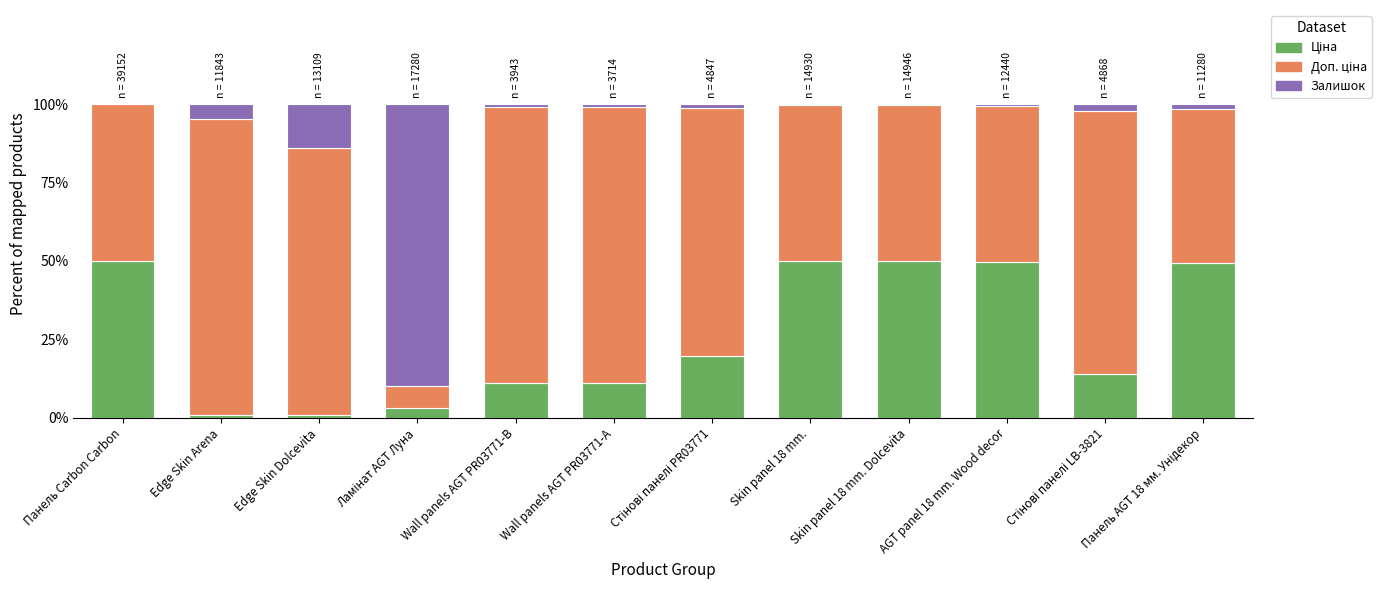

What position from the right is Wall panels AGT PR03771-B?

8